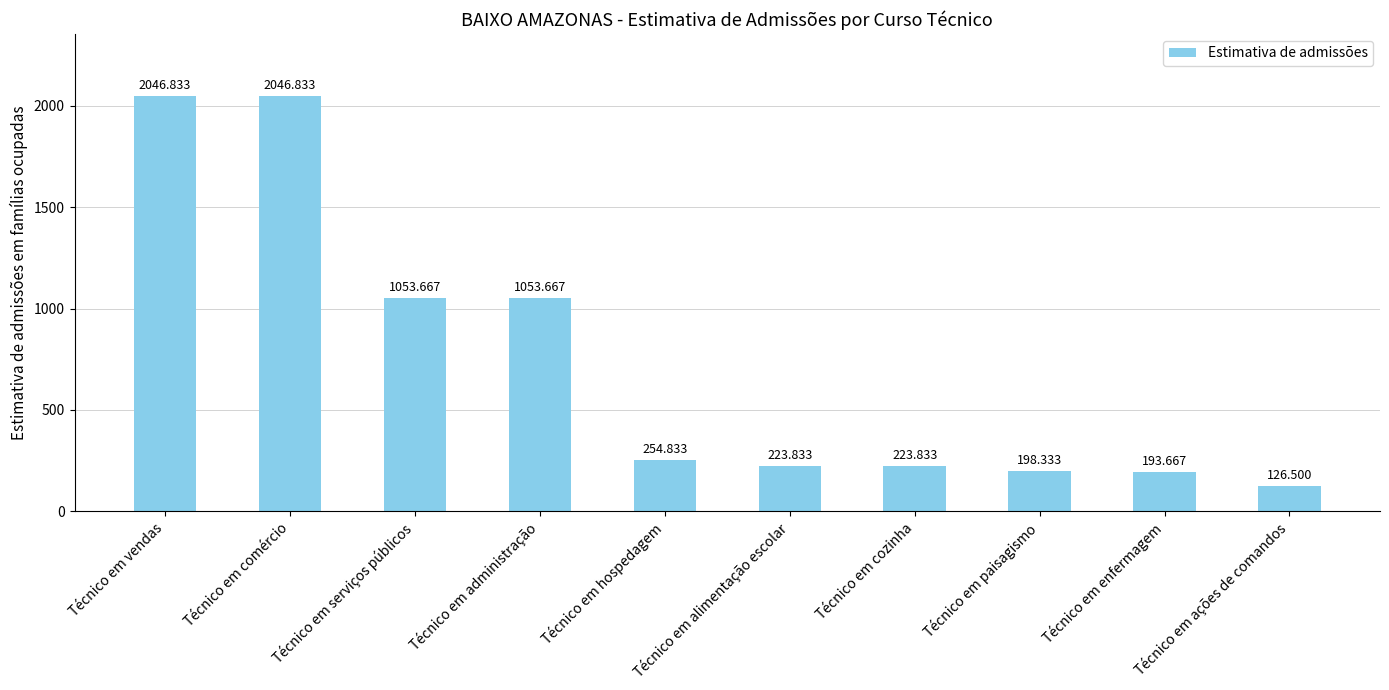

What position from the right is Técnico em cozinha?

4